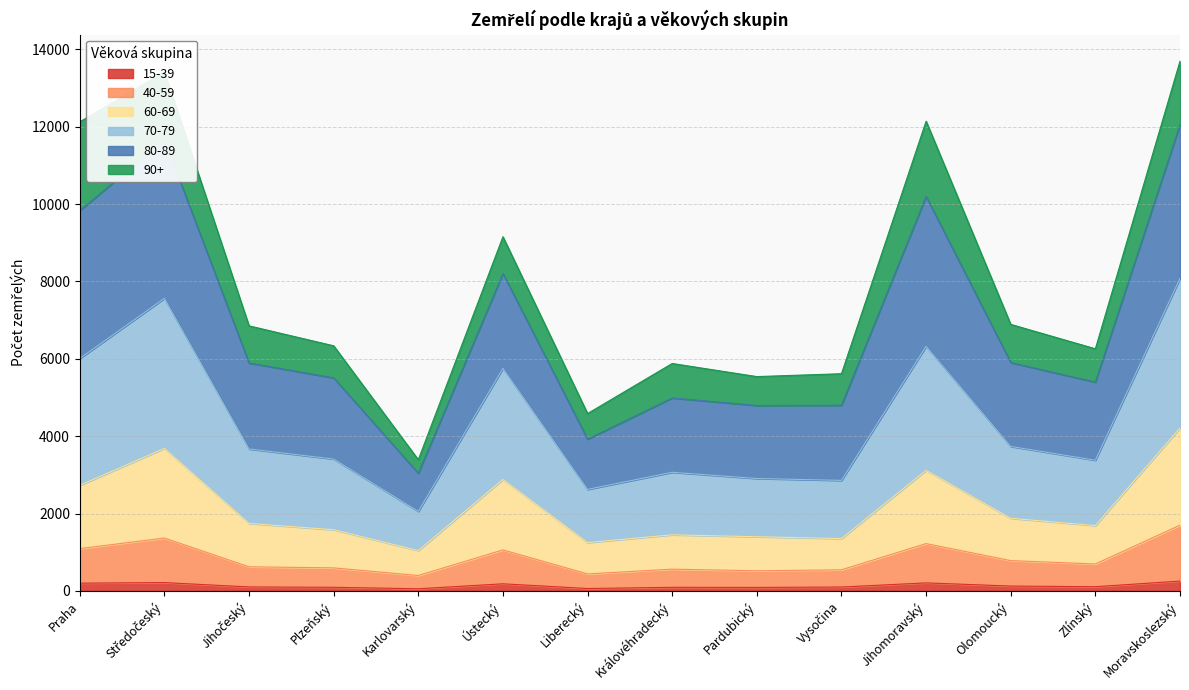

Does the chart display data point markers on the line(s)?

No